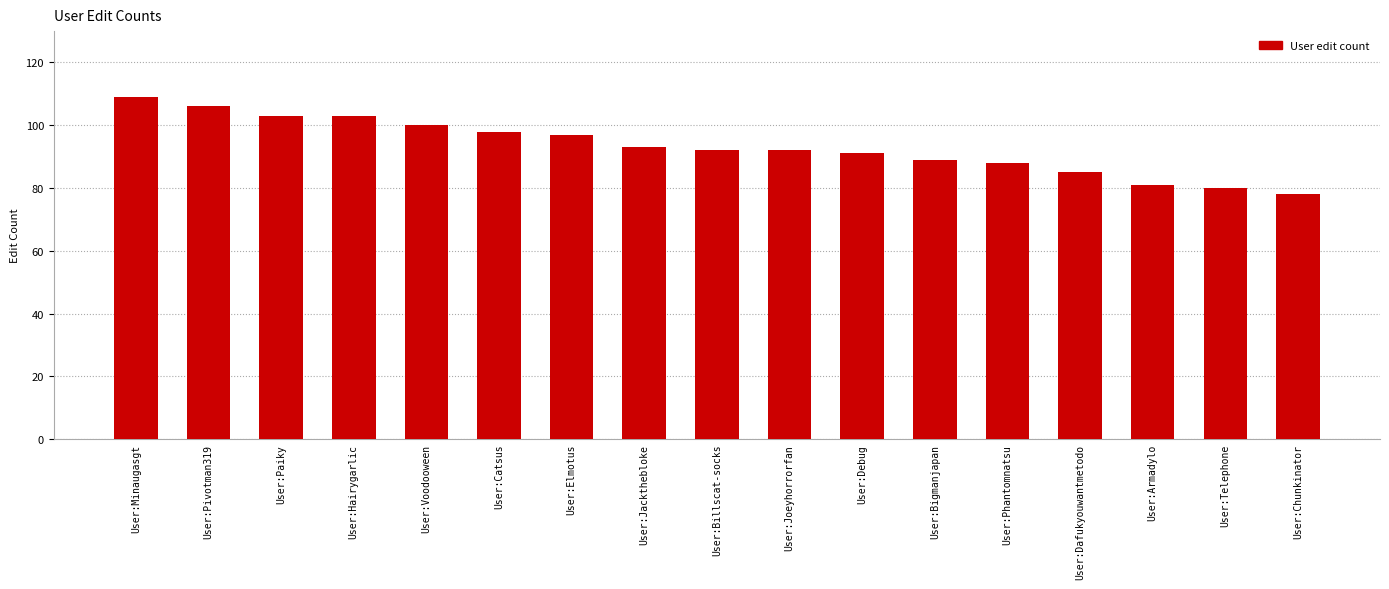

Are the bars grouped side by side (vs. stacked)?

No